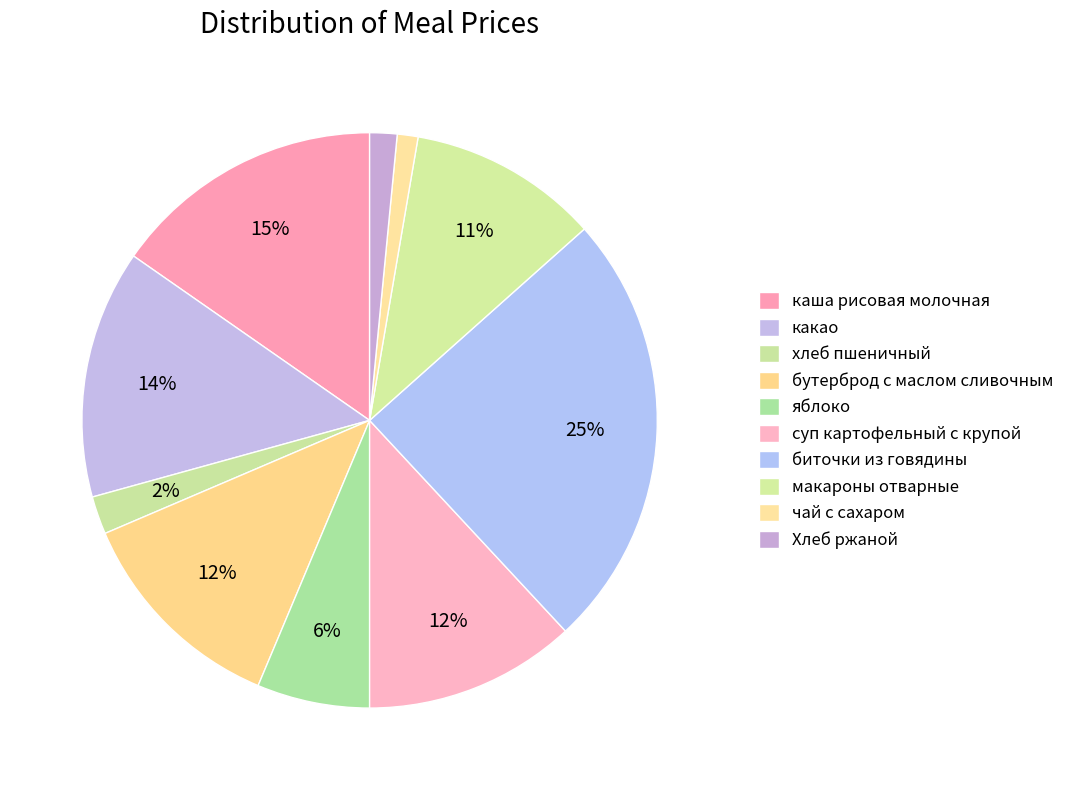

Which category has the biggest portion of the pie?

биточки из говядины